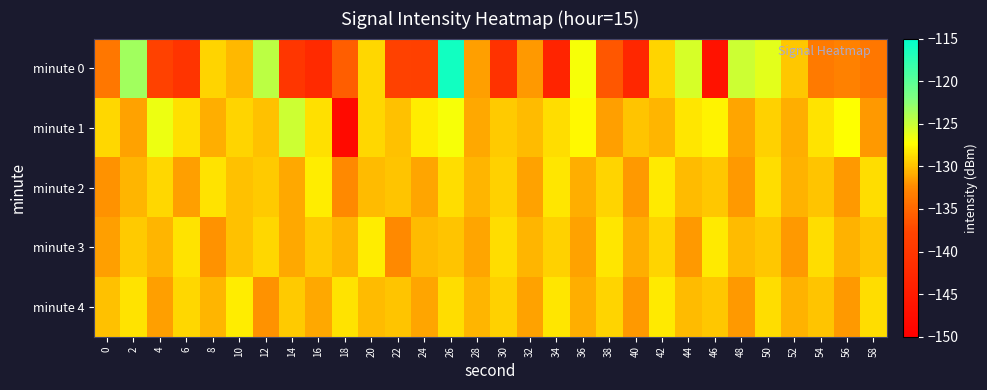

Rank the series at 52 from lowest to highest value.

minute 3, minute 1, minute 2, minute 4, minute 0